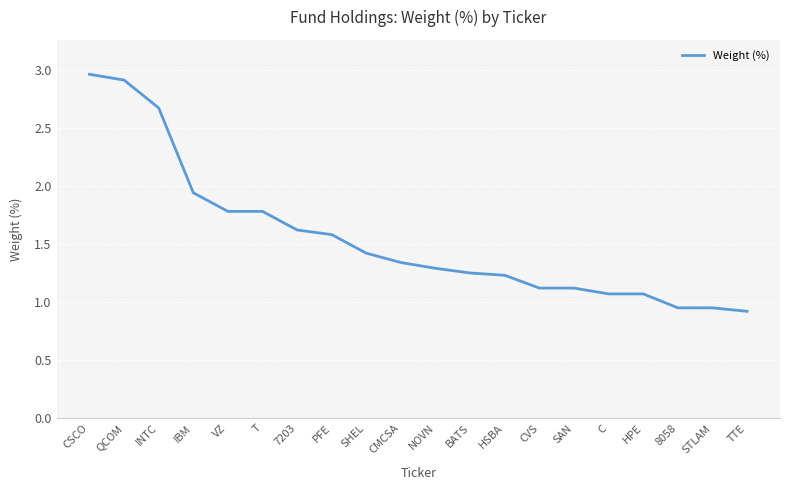

What is the sum of the values at C and BATS?

2.3